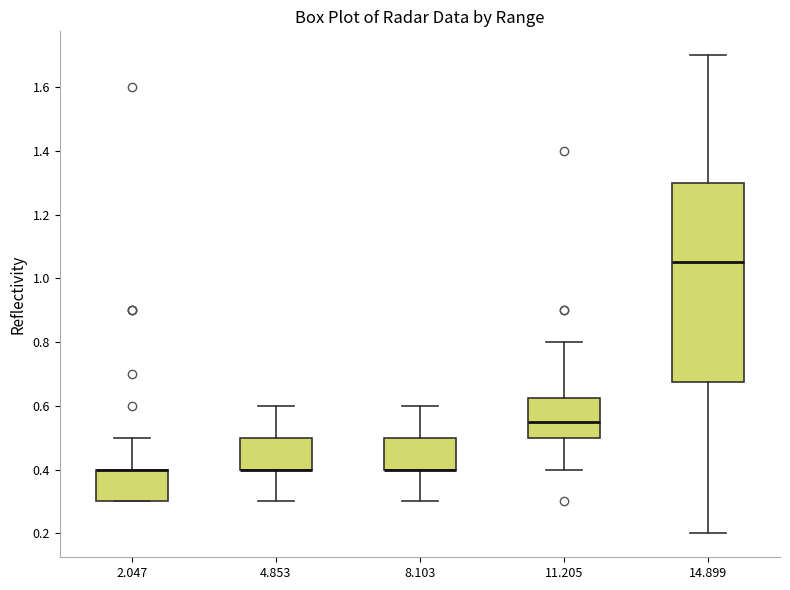

Where does the upper whisker of the box at x = 14.899 end on the y-axis? The values are not printed on the chart, so give them approximately, as read against the axis.

1.70